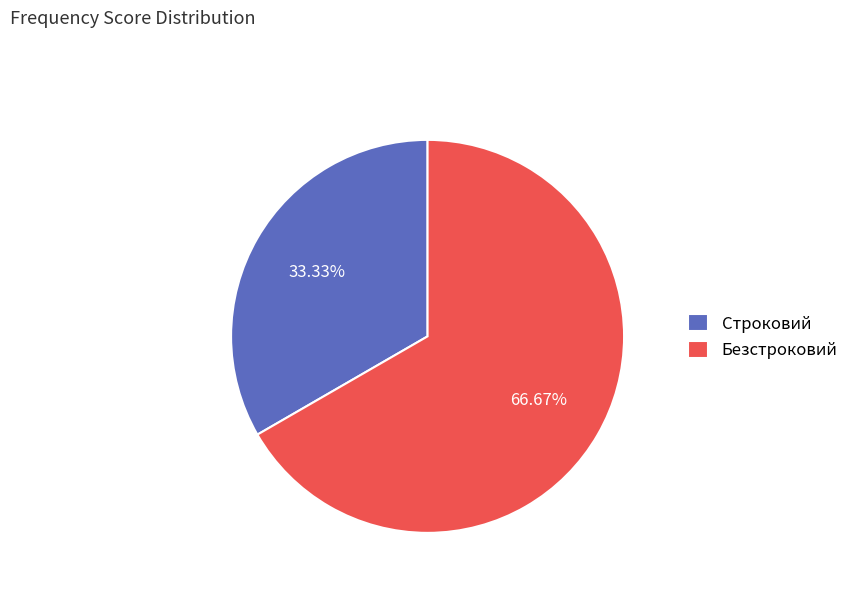

To the nearest percent, what is the combined percentage of Строковий and Безстроковий?

100%